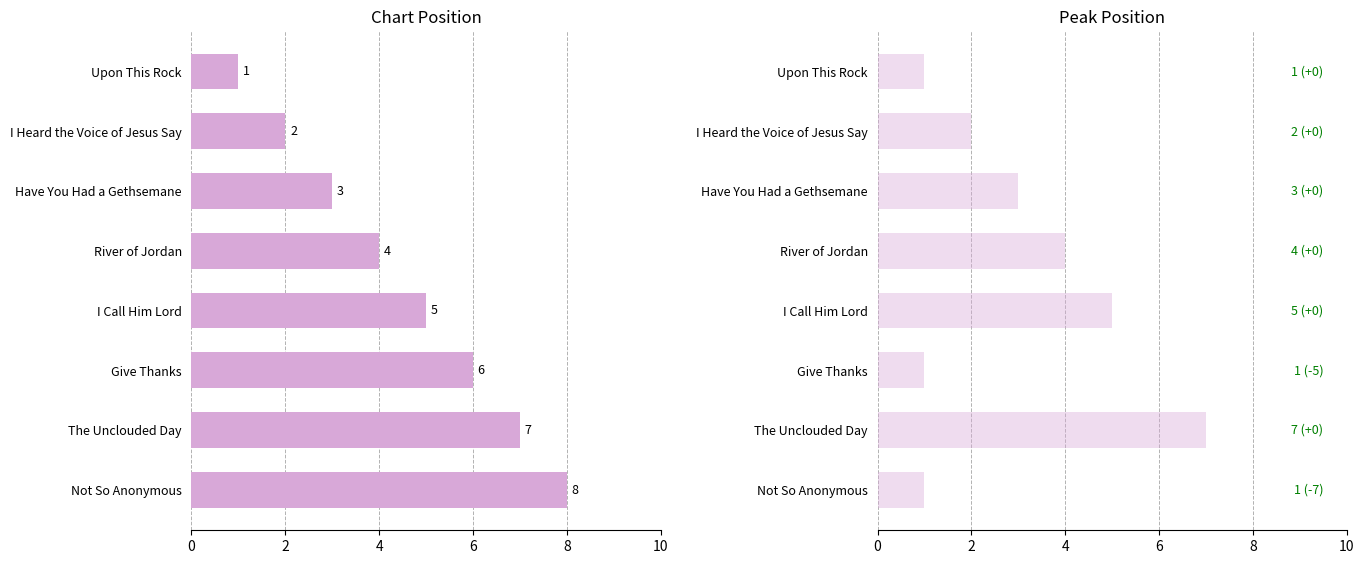

What is the sum of the Position values at I Call Him Lord and I Heard the Voice of Jesus Say?

7